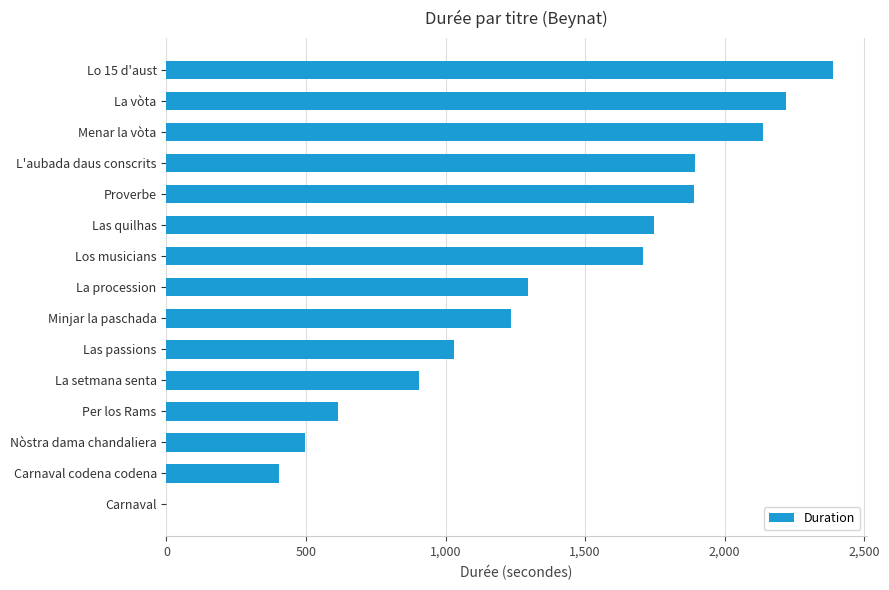

Are the bars horizontal?

Yes